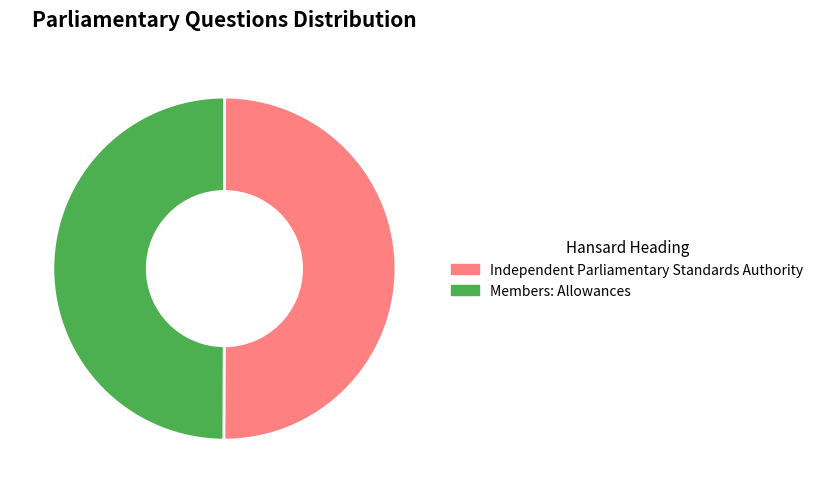

Is it true that Independent Parliamentary Standards Authority is 64% of the pie?

False